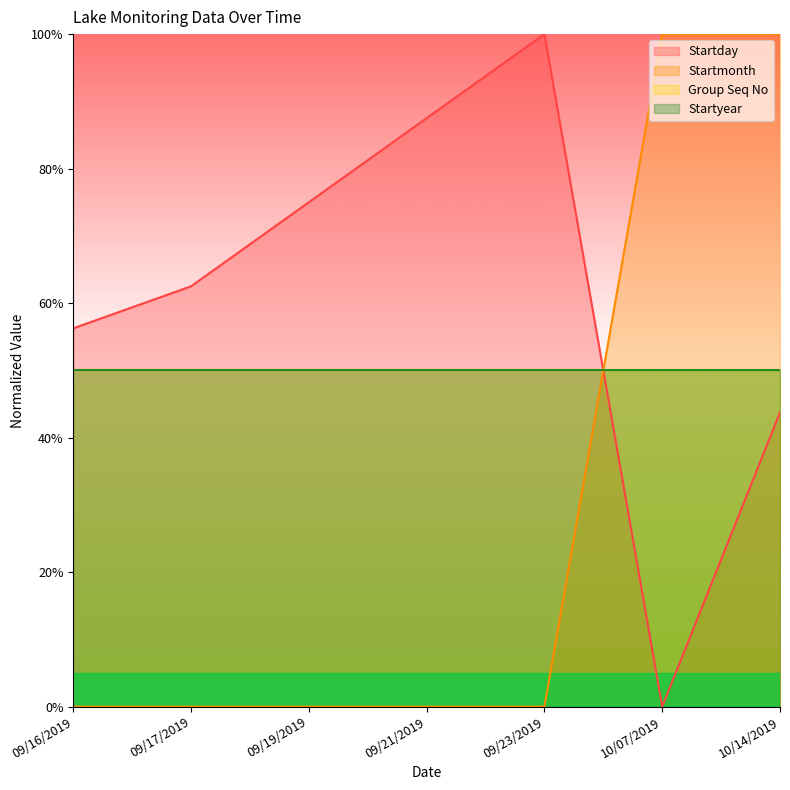

Between which two adjacent categories do Startday and Startmonth first intersect?

09/23/2019 and 10/07/2019